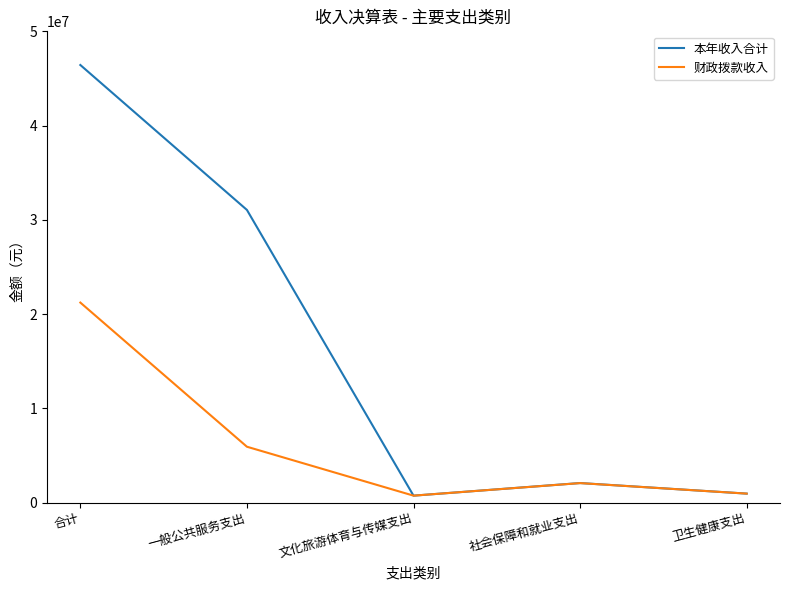

List the series in order of their peak value, lowest first.

财政拨款收入, 本年收入合计